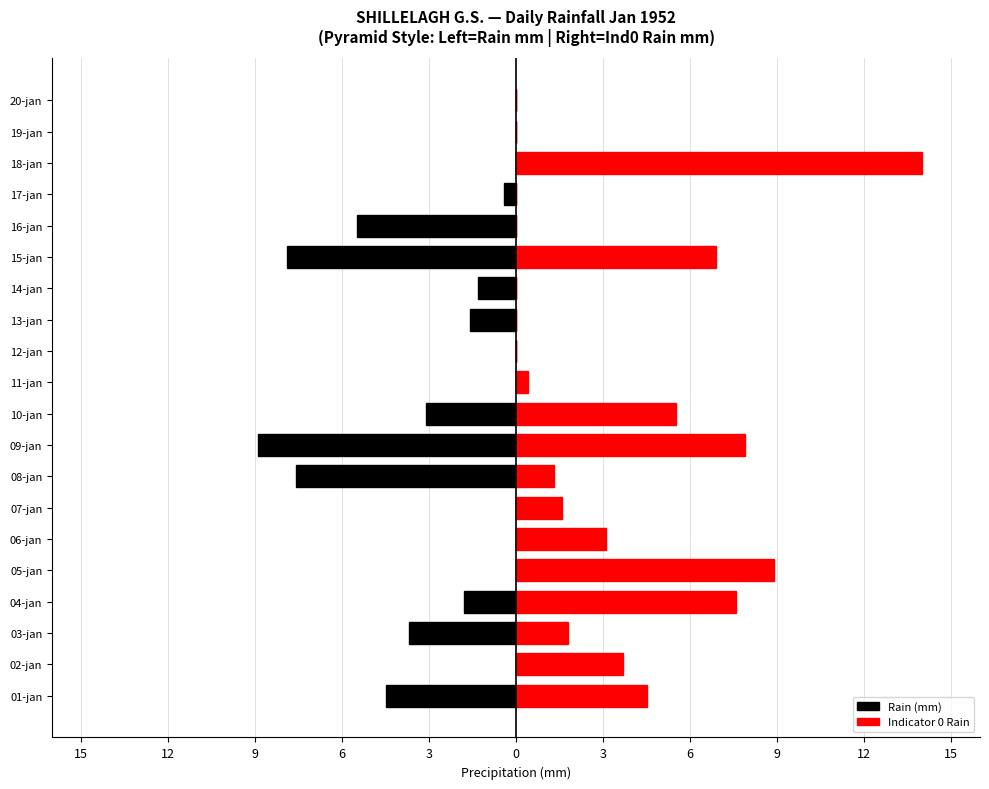

Are the bars grouped side by side (vs. stacked)?

Yes